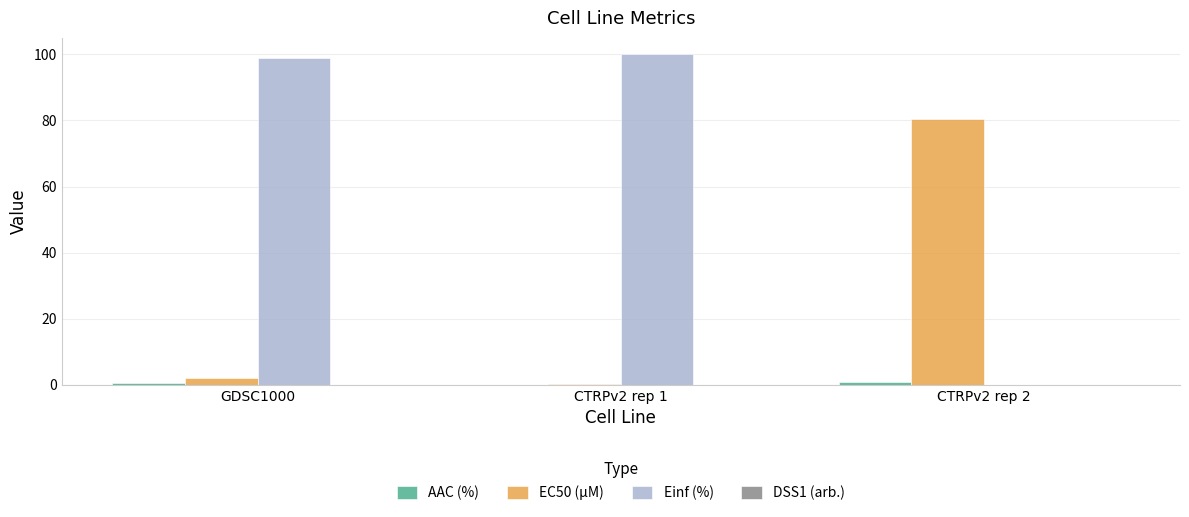

How many groups of bars are there?

3